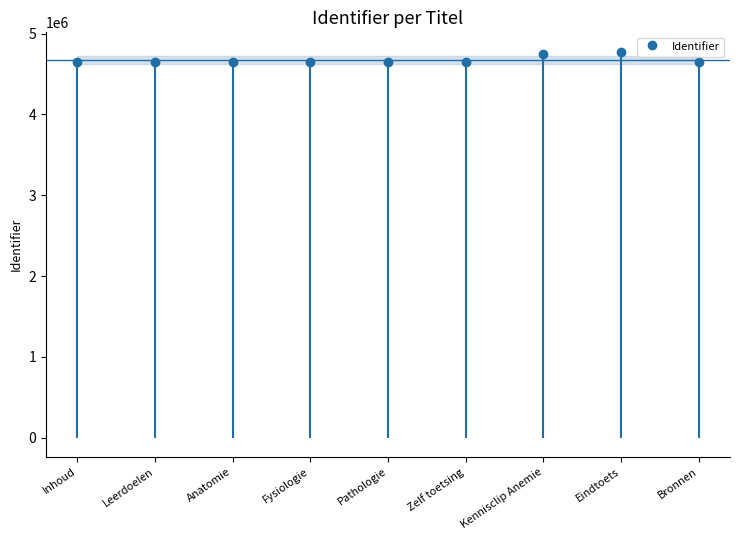

What is the change in value from Fysiologie to Kennisclip Anemie?

+104882